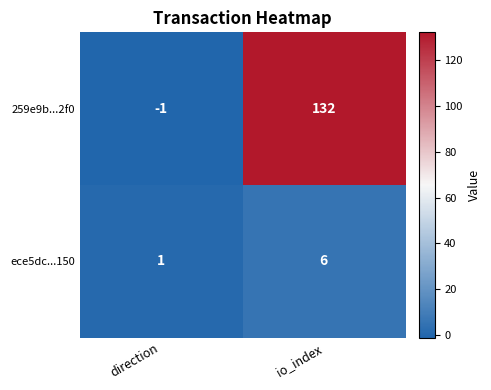

Which category has the lowest value across all series?

direction